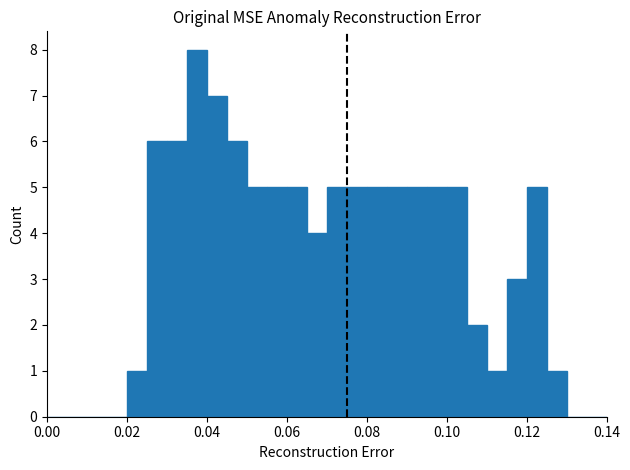

Around what value on the x-axis is the tallest bar? Give the approximate position of its centre, as read against the axis.

0.038